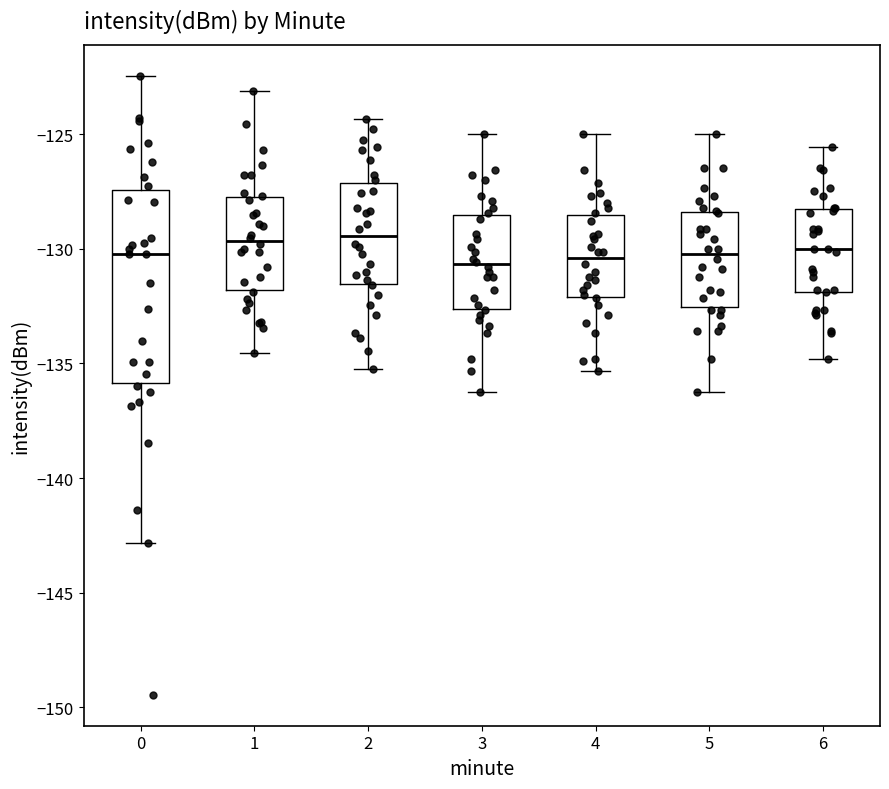

Reading left to right, transcribe this box plot: for each box, give where its median line is, the range the box spans, and where its two whiskers end, as read against the y-axis. The values are not printed on the chart, so give them approximately, as read against the axis.

0: median -130.0, box -136.0 to -127.5, whiskers -143.0 to -122.5
1: median -129.5, box -132.0 to -127.5, whiskers -134.5 to -123.0
2: median -129.5, box -131.5 to -127.0, whiskers -135.0 to -124.5
3: median -130.5, box -132.5 to -128.5, whiskers -136.0 to -125.0
4: median -130.5, box -132.0 to -128.5, whiskers -135.5 to -125.0
5: median -130.0, box -132.5 to -128.5, whiskers -136.0 to -125.0
6: median -130.0, box -132.0 to -128.5, whiskers -135.0 to -125.5